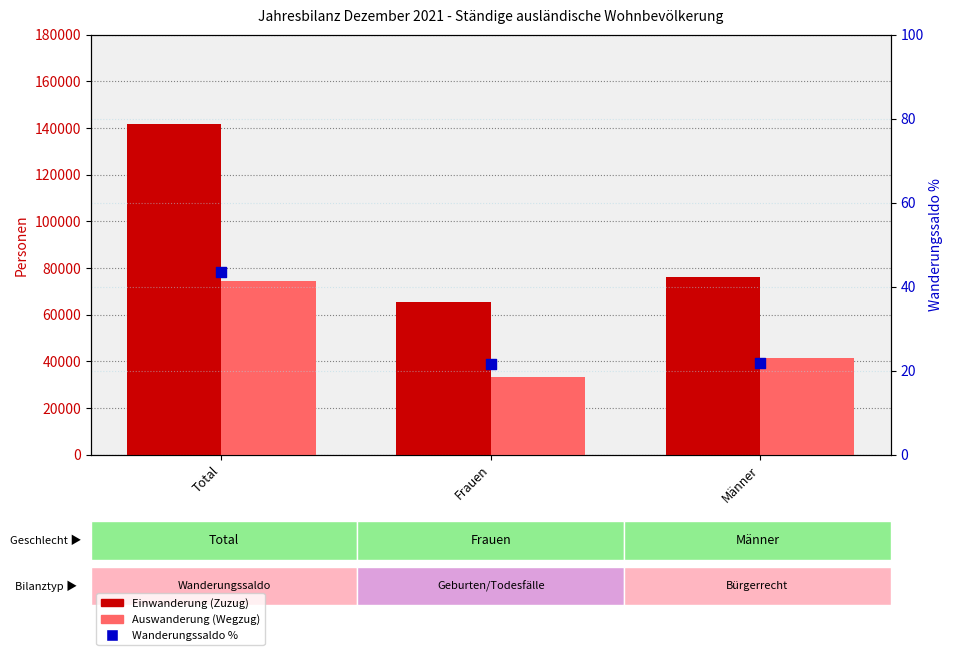

What is the total value across all series at Total?

215984.5